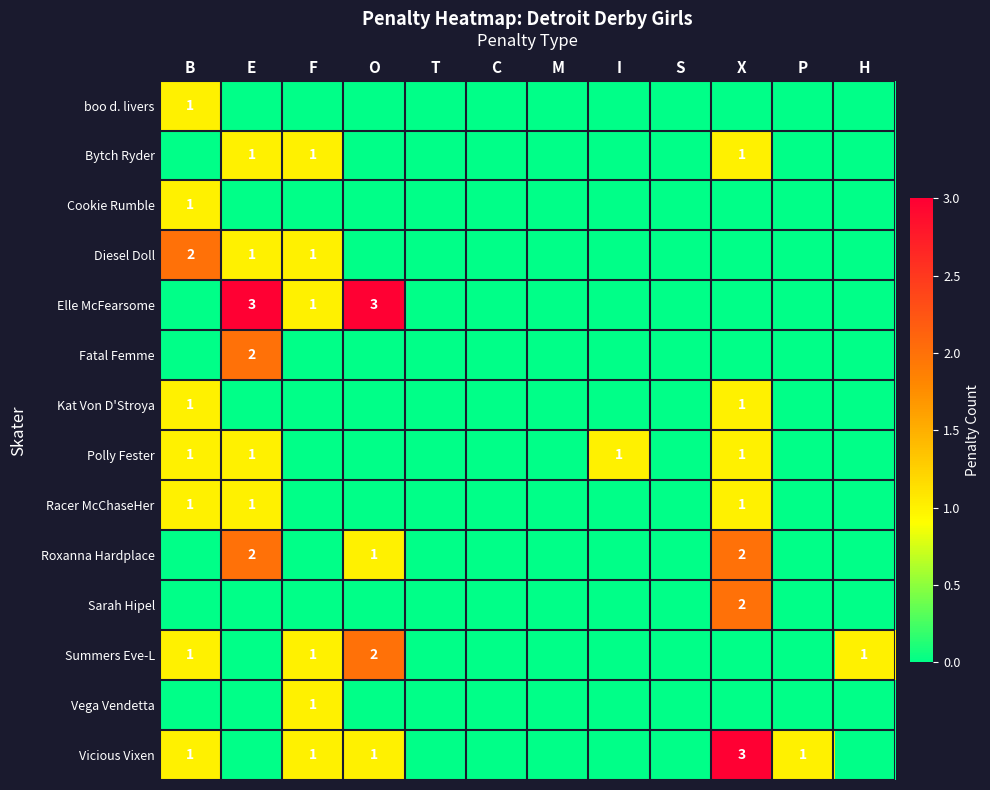

Rank the series at M from highest to lowest value.

boo d. livers, Bytch Ryder, Cookie Rumble, Diesel Doll, Elle McFearsome, Fatal Femme, Kat Von D'Stroya, Polly Fester, Racer McChaseHer, Roxanna Hardplace, Sarah Hipel, Summers Eve-L, Vega Vendetta, Vicious Vixen